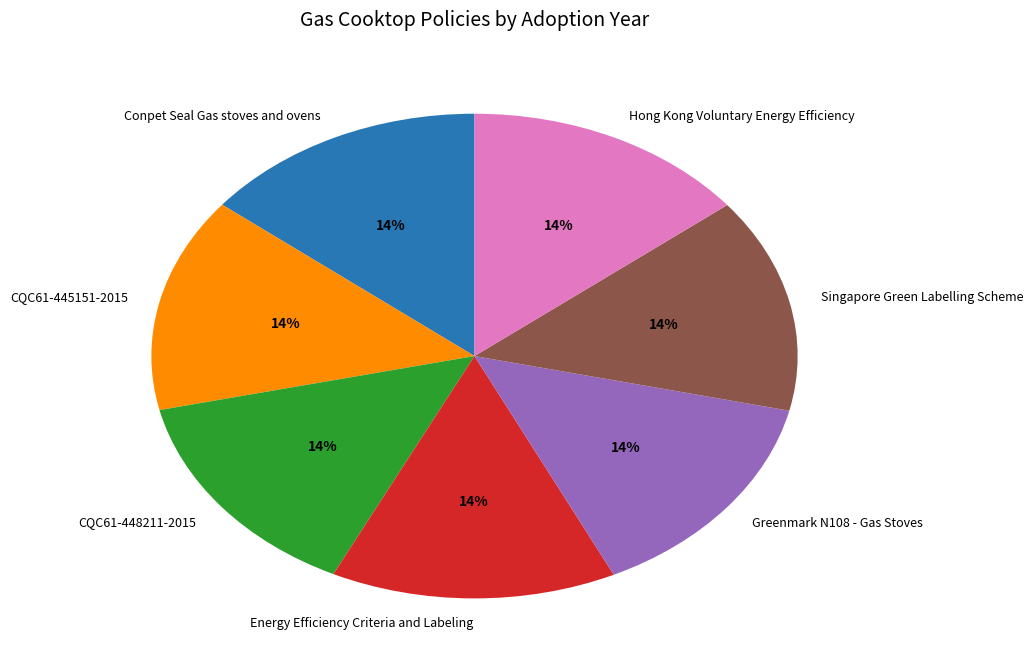

Does Greenmark N108 - Gas Stoves represent more than half of the total?

No